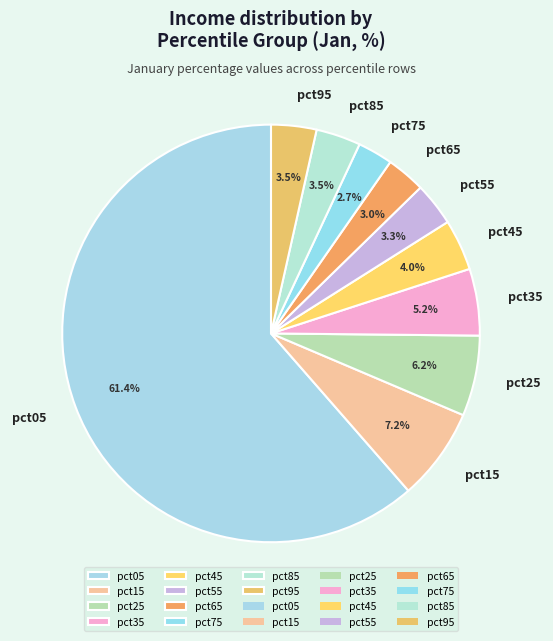

What is the total percentage of pct25 and pct65?

9.2%